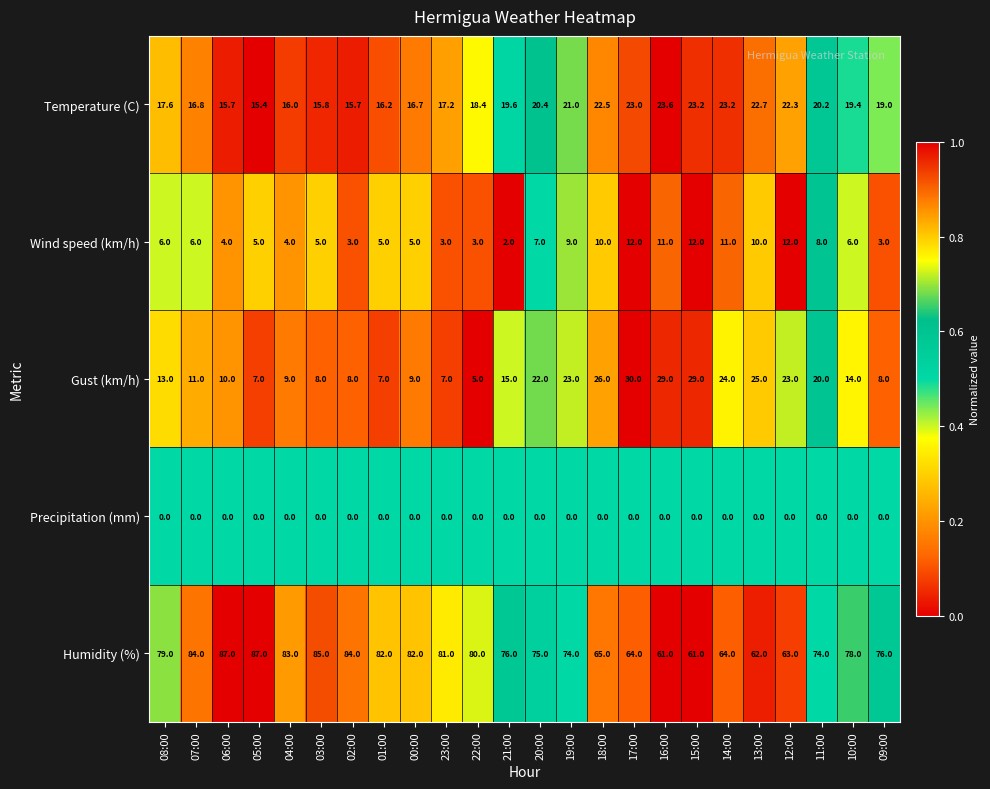

Which series has the largest total across all categories?

Humidity (%)